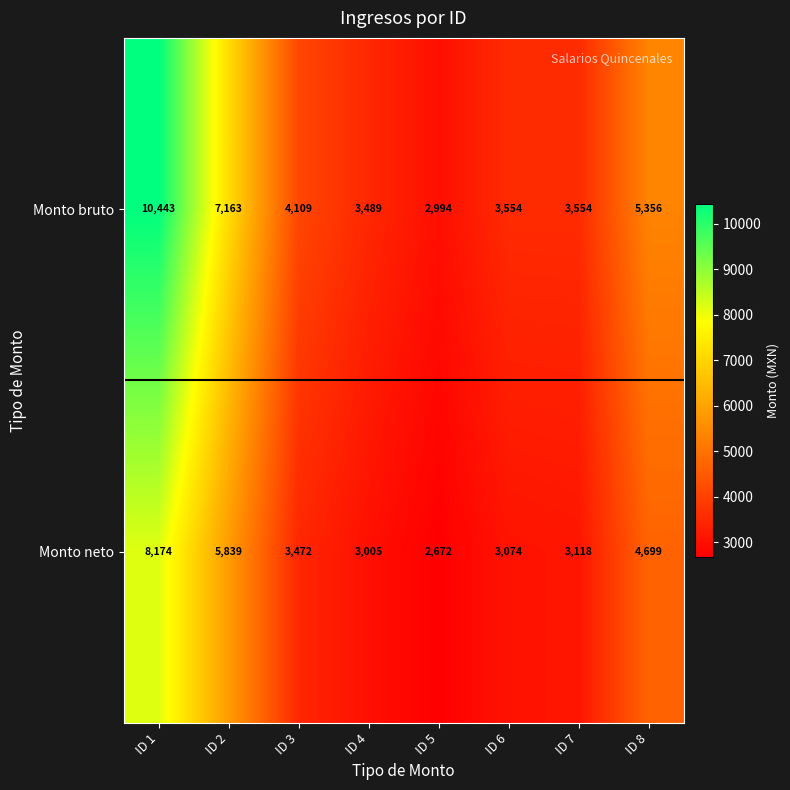

What is the greatest value displayed?

10443